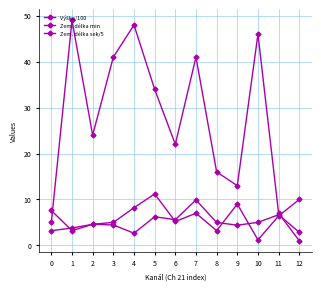

List the labels in order of Zem. délka sek/5 value, smallest first.

10, 1, 8, 2, 3, 6, 11, 7, 0, 4, 9, 12, 5